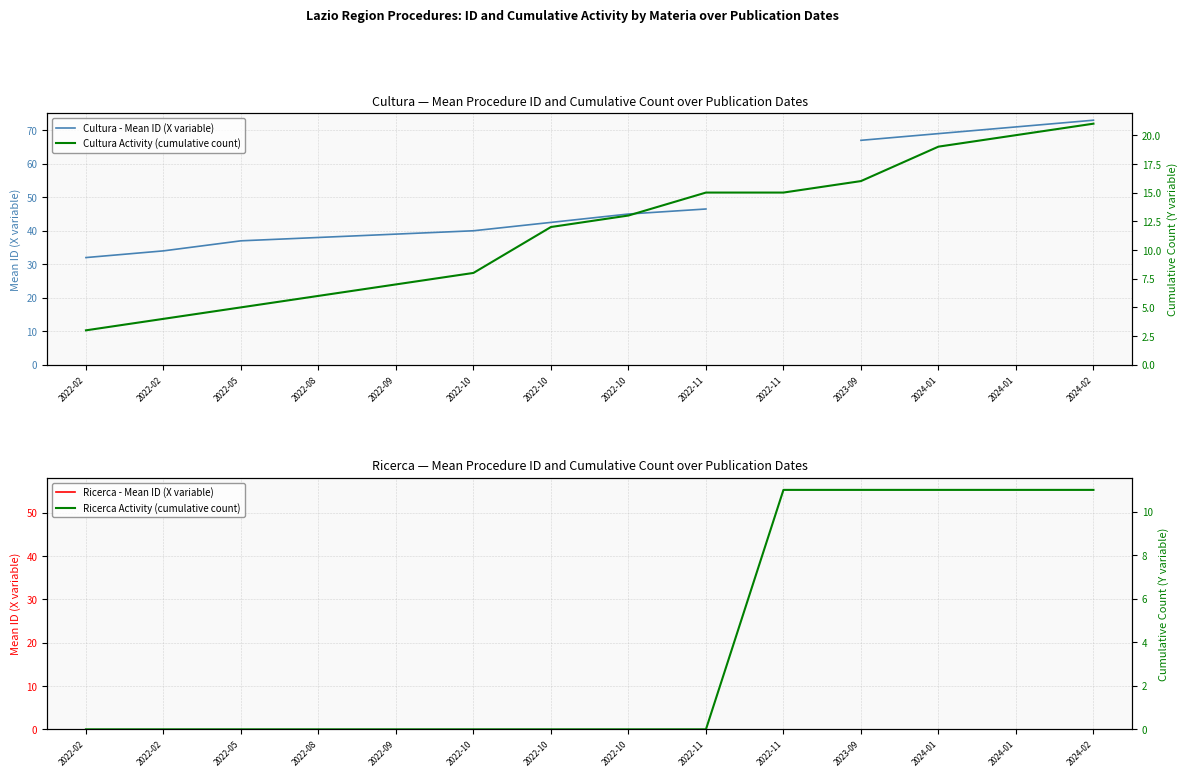

What value does the Cultura Activity (cumulative count) series have at 2022-11?

15.0